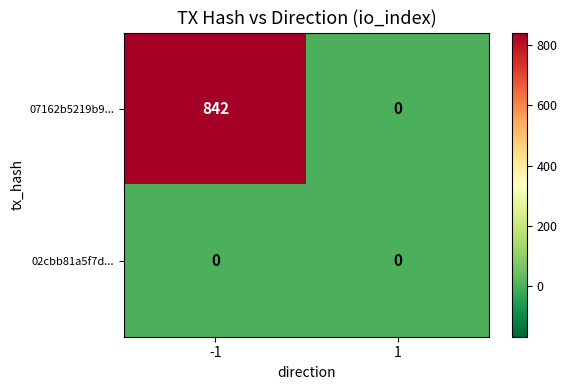

Reading left to right, transcribe all the data shown in this chart.

07162b5219b9...: -1=842	1=0
02cbb81a5f7d...: -1=0	1=0